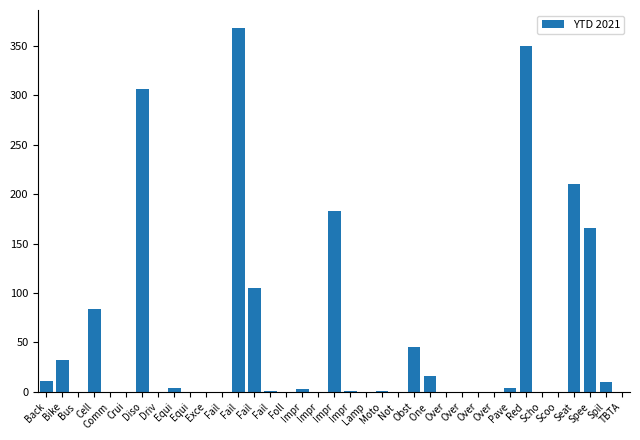

What is the sum of all values?

1900